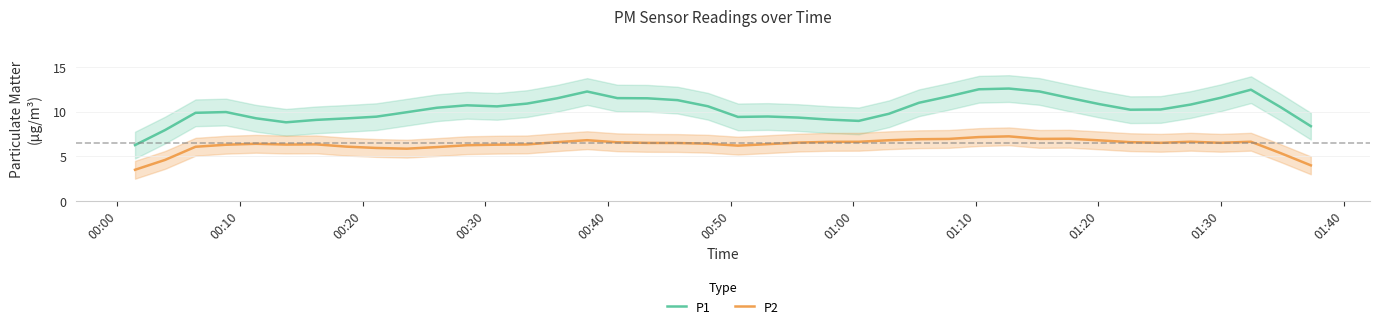

Is this an area chart (filled region under the line)?

No